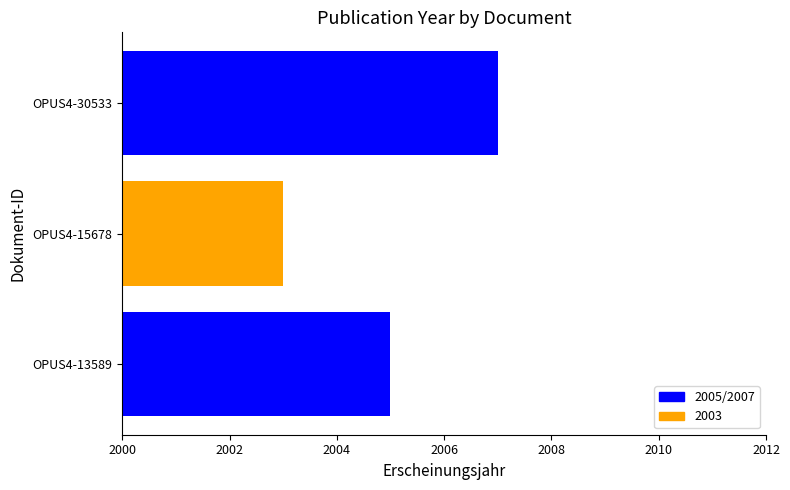

Reading left to right, what are all the values shown in this chart?

2005	2003	2007